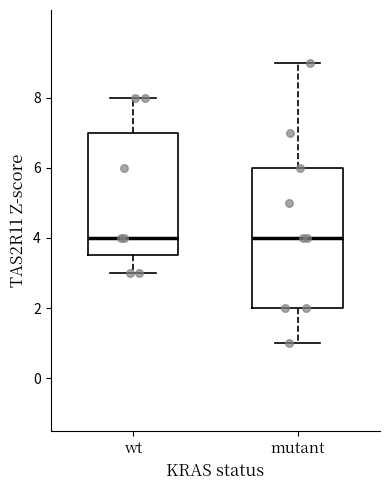

Reading left to right, transcribe this box plot: for each box, give where its median line is, the range the box spans, and where its two whiskers end, as read against the y-axis. The values are not printed on the chart, so give them approximately, as read against the axis.

wt: median 4.0, box 3.6 to 7.0, whiskers 3.0 to 8.0
mutant: median 4.0, box 2.0 to 6.0, whiskers 1.0 to 9.0